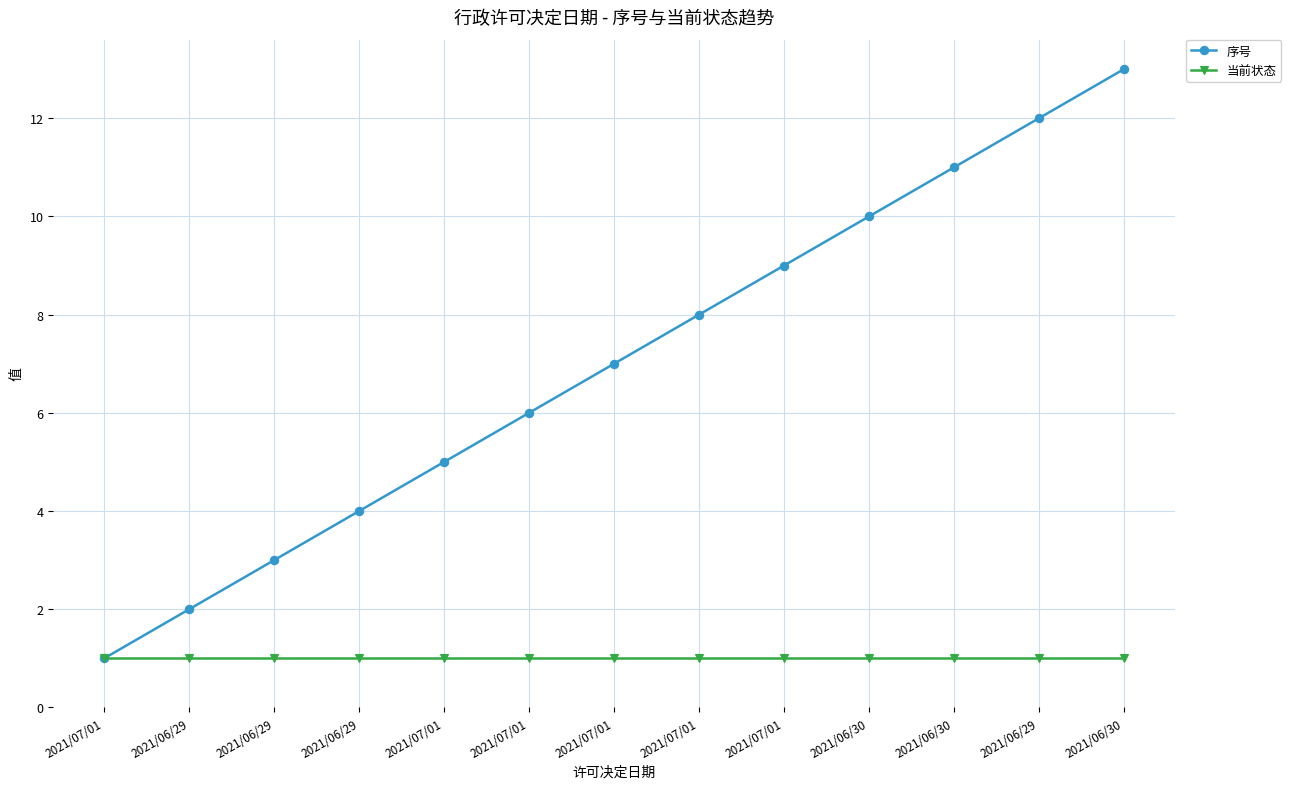

How many distinct data groups are displayed?

2